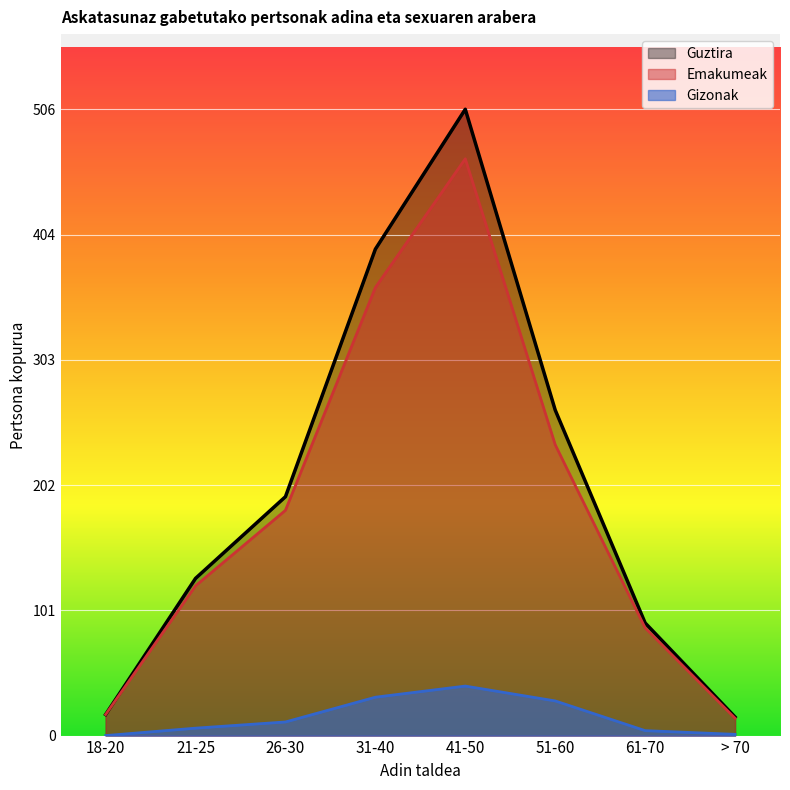

Where is Guztira nearest to the value 260?

51-60